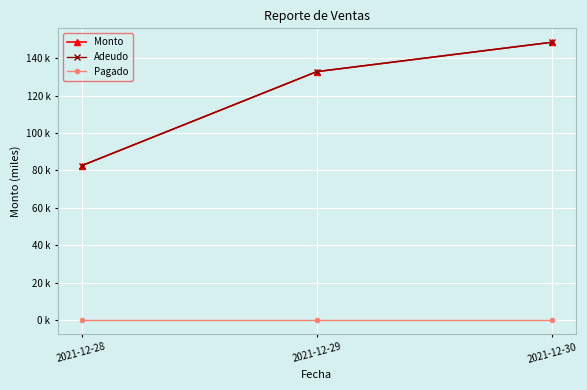

Does the chart have visible grid lines?

Yes